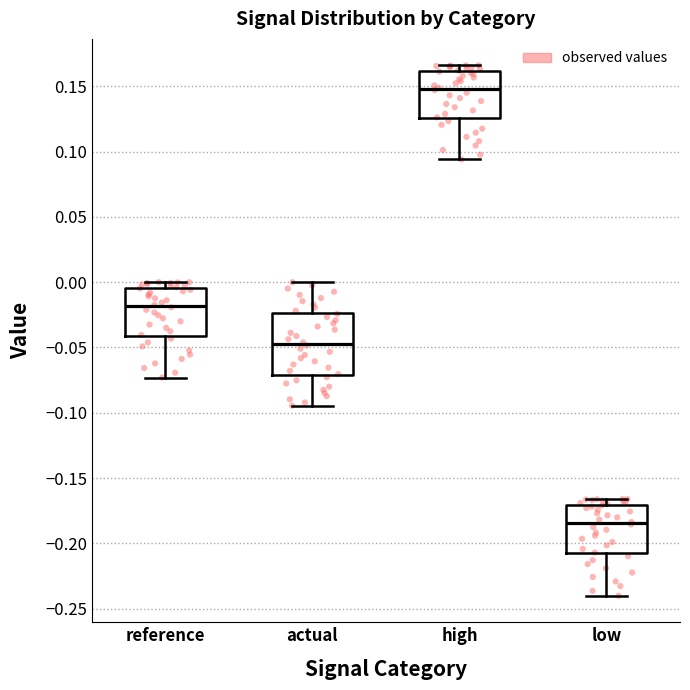

Reading left to right, transcribe this box plot: for each box, give where its median line is, the range the box spans, and where its two whiskers end, as read against the y-axis. The values are not printed on the chart, so give them approximately, as read against the axis.

reference: median -0.020, box -0.040 to -0.005, whiskers -0.075 to 0.000
actual: median -0.045, box -0.070 to -0.025, whiskers -0.095 to 0.000
high: median 0.150, box 0.125 to 0.160, whiskers 0.095 to 0.165
low: median -0.185, box -0.210 to -0.170, whiskers -0.240 to -0.165